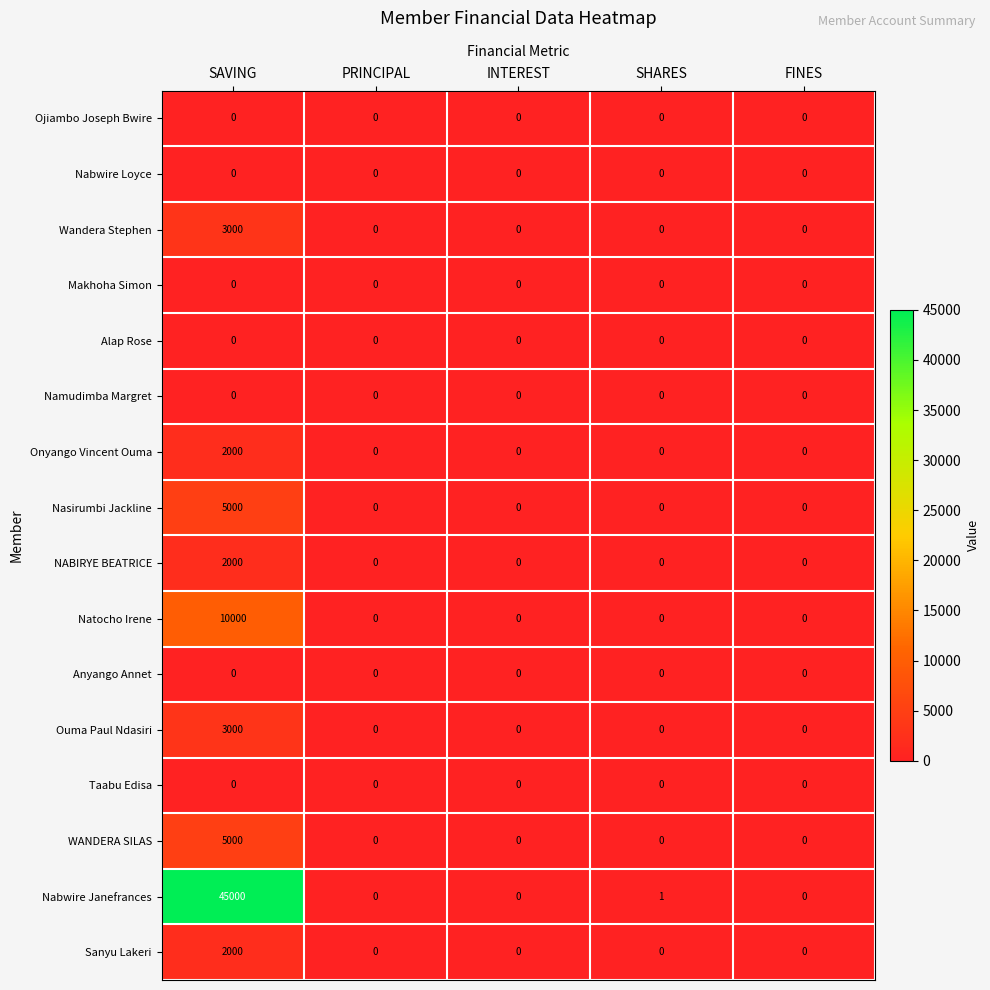

What is the greatest value displayed?

45000